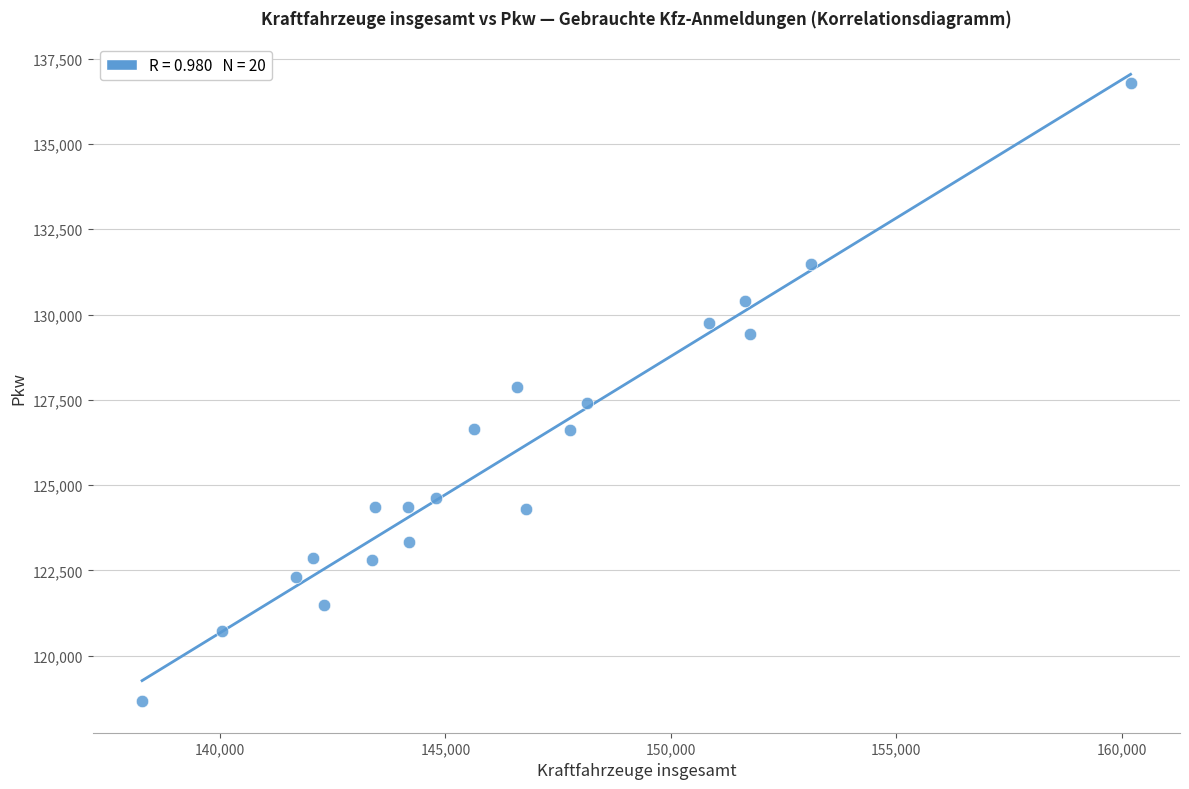

What is the range of X values (max minus min)?

21929